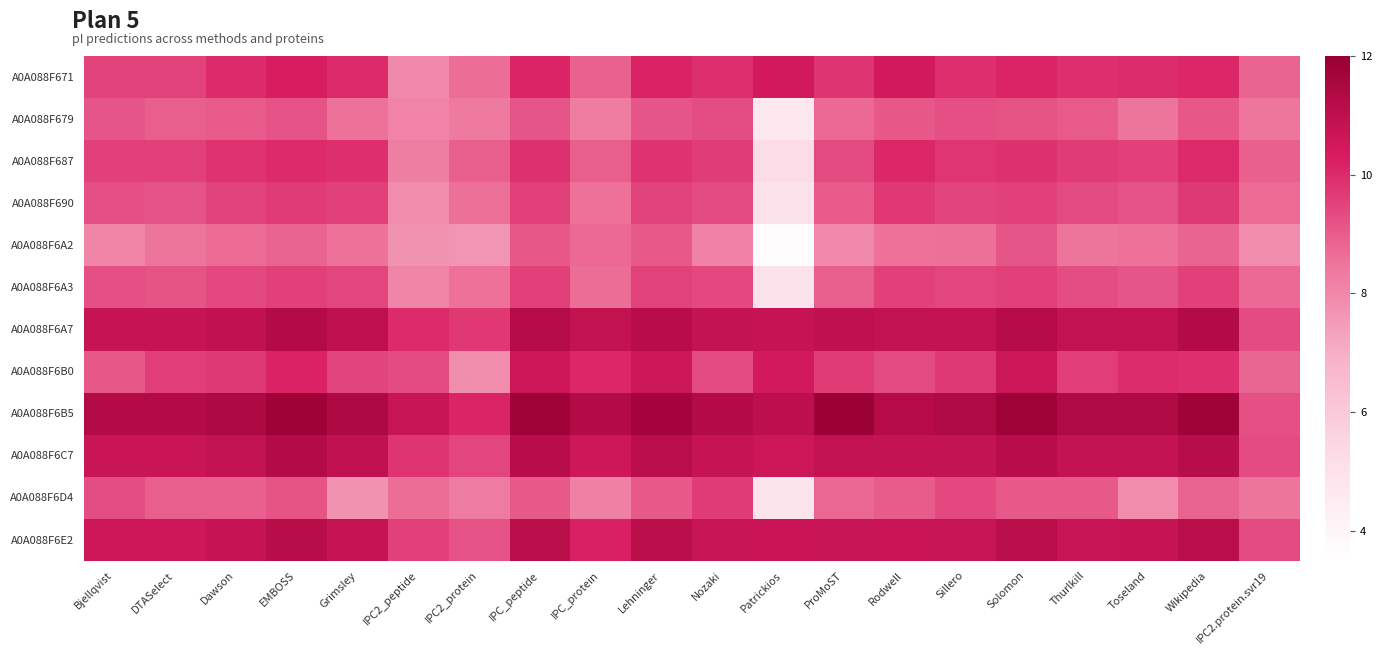

Reading right to left, transcribe all the data shown in this chart.

A0A088F671: IPC2.protein.svr19=8.8	Wikipedia=10.1	Toseland=10.0	Thurlkill=9.9	Solomon=10.1	Sillero=9.9	Rodwell=10.4	ProMoST=9.8	Patrickios=10.4	Nozaki=9.9	Lehninger=10.1	IPC_protein=8.9	IPC_peptide=10.1	IPC2_protein=8.6	IPC2_peptide=8.0	Grimsley=10.0	EMBOSS=10.3	Dawson=10.0	DTASelect=9.5	Bjellqvist=9.5
A0A088F679: IPC2.protein.svr19=8.4	Wikipedia=9.1	Toseland=8.5	Thurlkill=9.0	Solomon=9.2	Sillero=9.3	Rodwell=9.1	ProMoST=8.7	Patrickios=4.7	Nozaki=9.3	Lehninger=9.1	IPC_protein=8.3	IPC_peptide=9.1	IPC2_protein=8.3	IPC2_peptide=8.1	Grimsley=8.5	EMBOSS=9.2	Dawson=9.0	DTASelect=8.9	Bjellqvist=9.1
A0A088F687: IPC2.protein.svr19=8.9	Wikipedia=10.0	Toseland=9.5	Thurlkill=9.7	Solomon=9.9	Sillero=9.8	Rodwell=10.1	ProMoST=9.4	Patrickios=5.3	Nozaki=9.6	Lehninger=9.8	IPC_protein=8.9	IPC_peptide=9.9	IPC2_protein=8.9	IPC2_peptide=8.2	Grimsley=9.9	EMBOSS=10.0	Dawson=9.8	DTASelect=9.5	Bjellqvist=9.6
A0A088F690: IPC2.protein.svr19=8.7	Wikipedia=9.7	Toseland=9.2	Thurlkill=9.4	Solomon=9.6	Sillero=9.5	Rodwell=9.7	ProMoST=9.0	Patrickios=4.9	Nozaki=9.4	Lehninger=9.5	IPC_protein=8.6	IPC_peptide=9.6	IPC2_protein=8.6	IPC2_peptide=7.9	Grimsley=9.6	EMBOSS=9.6	Dawson=9.5	DTASelect=9.2	Bjellqvist=9.3
A0A088F6A2: IPC2.protein.svr19=7.9	Wikipedia=8.8	Toseland=8.6	Thurlkill=8.4	Solomon=9.1	Sillero=8.6	Rodwell=8.6	ProMoST=8.0	Patrickios=3.7	Nozaki=8.1	Lehninger=9.1	IPC_protein=8.7	IPC_peptide=9.1	IPC2_protein=7.6	IPC2_peptide=7.7	Grimsley=8.6	EMBOSS=8.8	Dawson=8.7	DTASelect=8.5	Bjellqvist=8.1
A0A088F6A3: IPC2.protein.svr19=8.7	Wikipedia=9.6	Toseland=9.1	Thurlkill=9.3	Solomon=9.6	Sillero=9.4	Rodwell=9.6	ProMoST=9.0	Patrickios=5.0	Nozaki=9.4	Lehninger=9.5	IPC_protein=8.6	IPC_peptide=9.5	IPC2_protein=8.6	IPC2_peptide=8.1	Grimsley=9.4	EMBOSS=9.5	Dawson=9.4	DTASelect=9.2	Bjellqvist=9.3
A0A088F6A7: IPC2.protein.svr19=9.3	Wikipedia=11.3	Toseland=10.9	Thurlkill=10.9	Solomon=11.2	Sillero=10.9	Rodwell=10.9	ProMoST=10.9	Patrickios=10.8	Nozaki=10.8	Lehninger=11.2	IPC_protein=10.9	IPC_peptide=11.2	IPC2_protein=9.7	IPC2_peptide=10.0	Grimsley=11.0	EMBOSS=11.3	Dawson=10.9	DTASelect=10.8	Bjellqvist=10.8
A0A088F6B0: IPC2.protein.svr19=8.8	Wikipedia=9.9	Toseland=10.0	Thurlkill=9.6	Solomon=10.6	Sillero=9.7	Rodwell=9.4	ProMoST=9.6	Patrickios=10.4	Nozaki=9.4	Lehninger=10.6	IPC_protein=10.1	IPC_peptide=10.6	IPC2_protein=7.8	IPC2_peptide=9.3	Grimsley=9.5	EMBOSS=10.2	Dawson=9.7	DTASelect=9.6	Bjellqvist=9.1
A0A088F6B5: IPC2.protein.svr19=9.2	Wikipedia=11.8	Toseland=11.3	Thurlkill=11.3	Solomon=11.8	Sillero=11.4	Rodwell=11.2	ProMoST=11.9	Patrickios=11.0	Nozaki=11.3	Lehninger=11.7	IPC_protein=11.3	IPC_peptide=11.8	IPC2_protein=10.1	IPC2_peptide=10.7	Grimsley=11.4	EMBOSS=11.8	Dawson=11.4	DTASelect=11.3	Bjellqvist=11.3
A0A088F6C7: IPC2.protein.svr19=9.3	Wikipedia=11.2	Toseland=10.8	Thurlkill=10.8	Solomon=11.2	Sillero=10.8	Rodwell=10.8	ProMoST=10.8	Patrickios=10.6	Nozaki=10.8	Lehninger=11.1	IPC_protein=10.6	IPC_peptide=11.2	IPC2_protein=9.4	IPC2_peptide=9.8	Grimsley=10.9	EMBOSS=11.3	Dawson=10.9	DTASelect=10.7	Bjellqvist=10.7
A0A088F6D4: IPC2.protein.svr19=8.5	Wikipedia=8.9	Toseland=7.9	Thurlkill=9.1	Solomon=9.1	Sillero=9.4	Rodwell=9.0	ProMoST=8.8	Patrickios=4.9	Nozaki=9.7	Lehninger=9.1	IPC_protein=8.2	IPC_peptide=9.1	IPC2_protein=8.3	IPC2_peptide=8.6	Grimsley=7.7	EMBOSS=9.2	Dawson=8.9	DTASelect=9.0	Bjellqvist=9.3
A0A088F6E2: IPC2.protein.svr19=9.3	Wikipedia=11.1	Toseland=10.8	Thurlkill=10.7	Solomon=11.1	Sillero=10.7	Rodwell=10.7	ProMoST=10.7	Patrickios=10.7	Nozaki=10.7	Lehninger=11.1	IPC_protein=10.2	IPC_peptide=11.1	IPC2_protein=9.2	IPC2_peptide=9.5	Grimsley=10.8	EMBOSS=11.2	Dawson=10.8	DTASelect=10.6	Bjellqvist=10.6